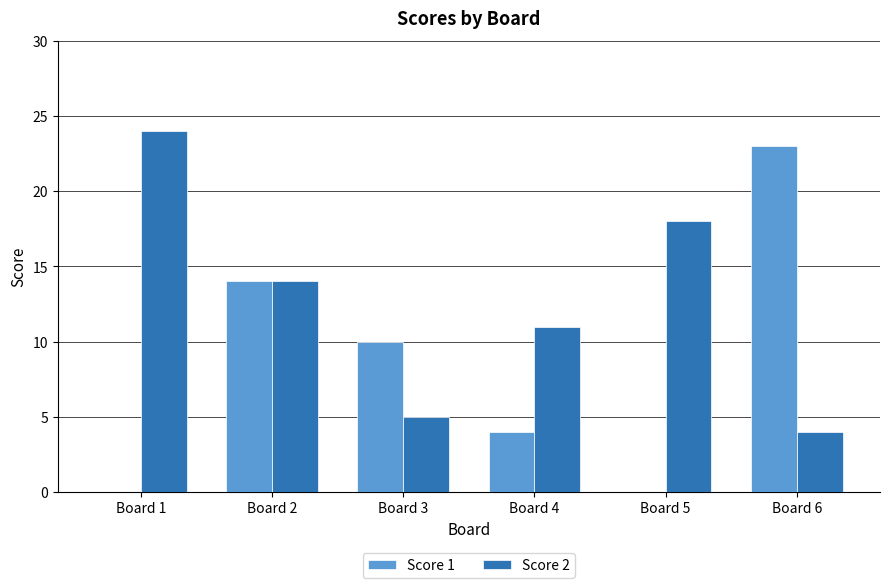

Which series changed the most between Board 3 and Board 5?

Score 2